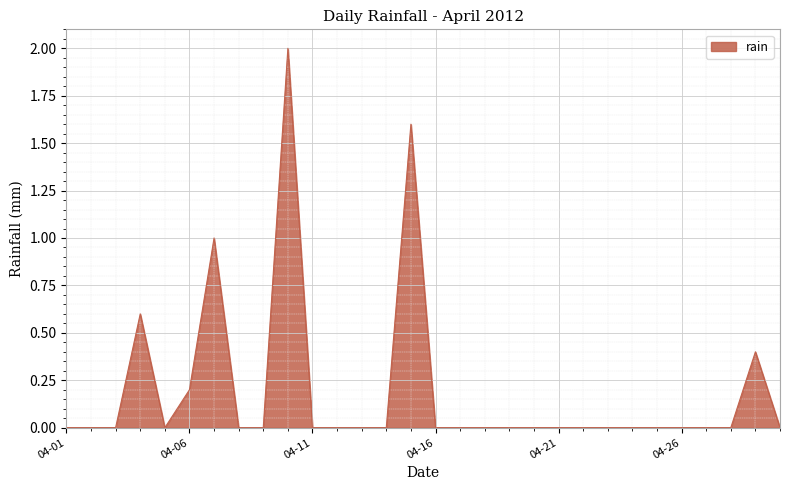

Does the chart display data point markers on the line(s)?

No